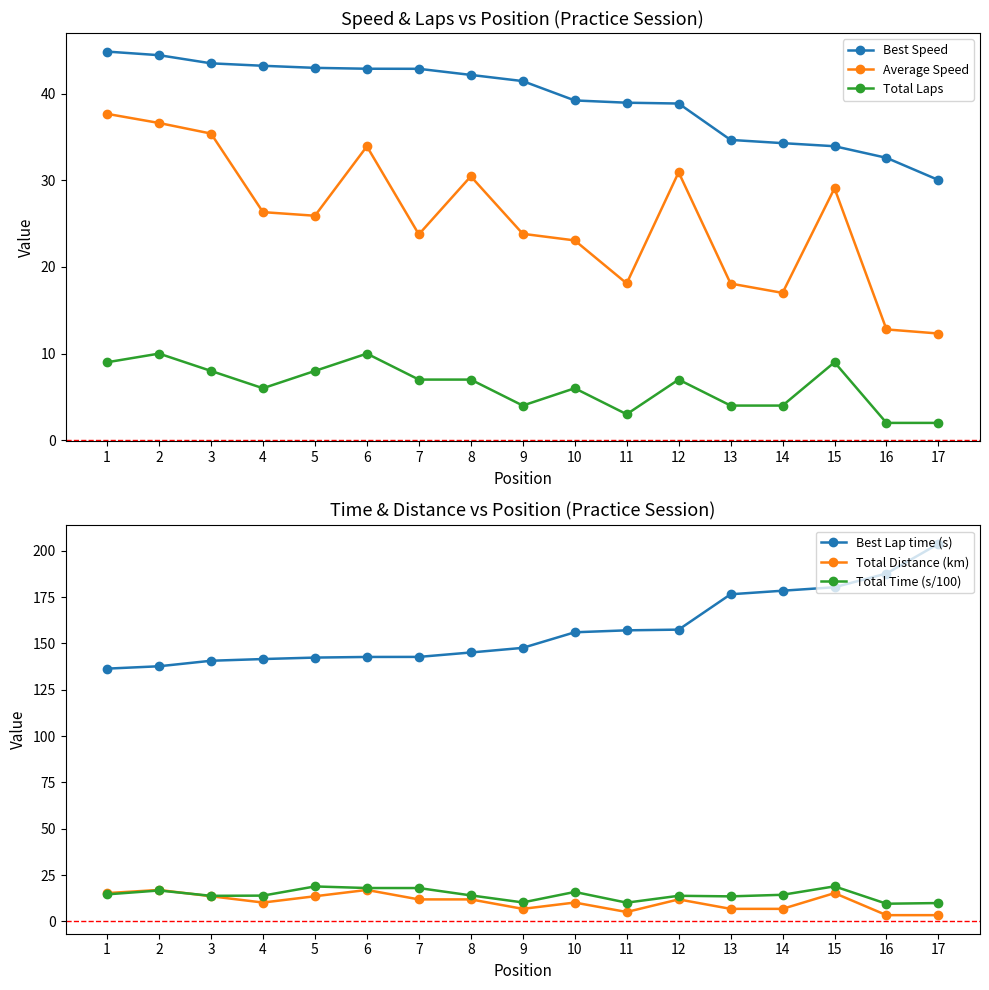

The value of Total Time (s/100) at 8 is 19.0. True or false?

False